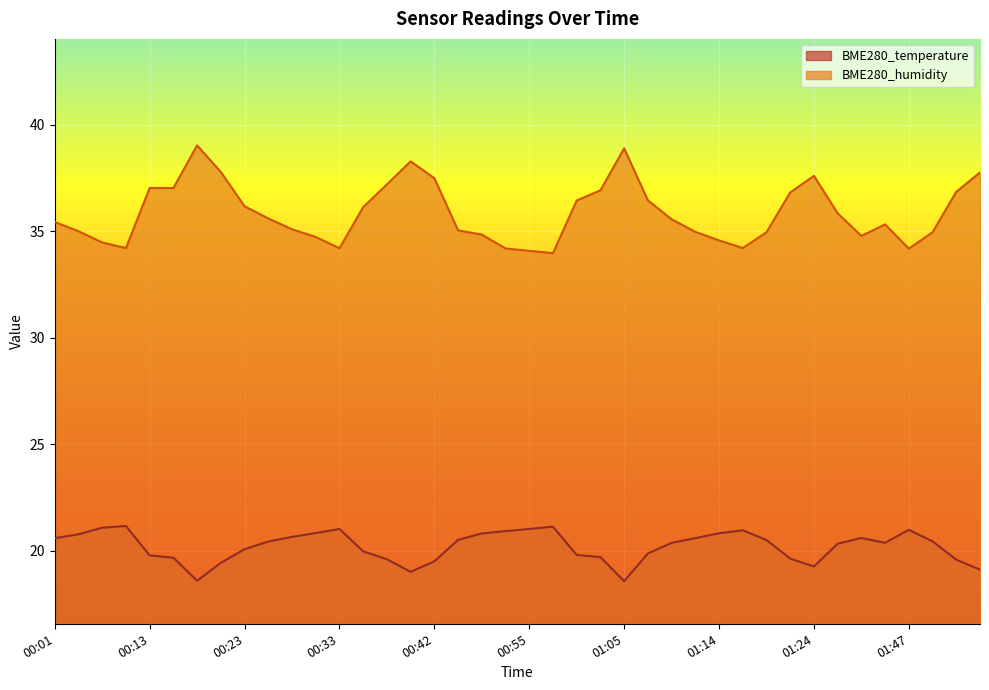

At which category is the sum across all series the highest?

00:18